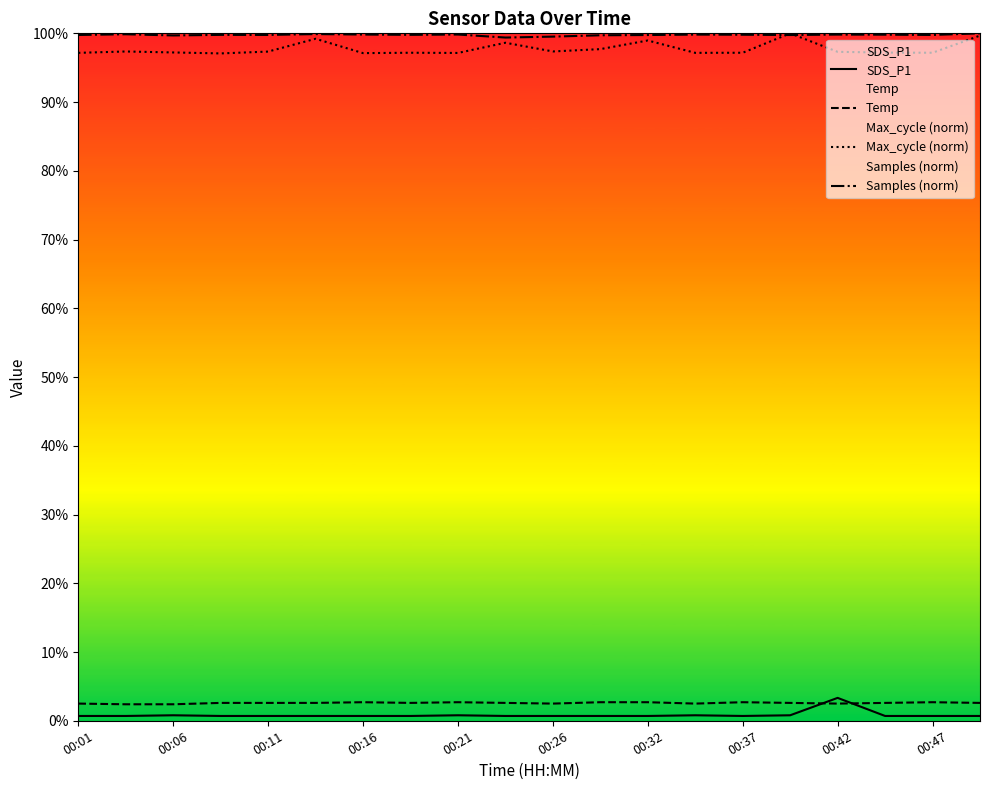

What is the total value across all series at 00:42?

203.0